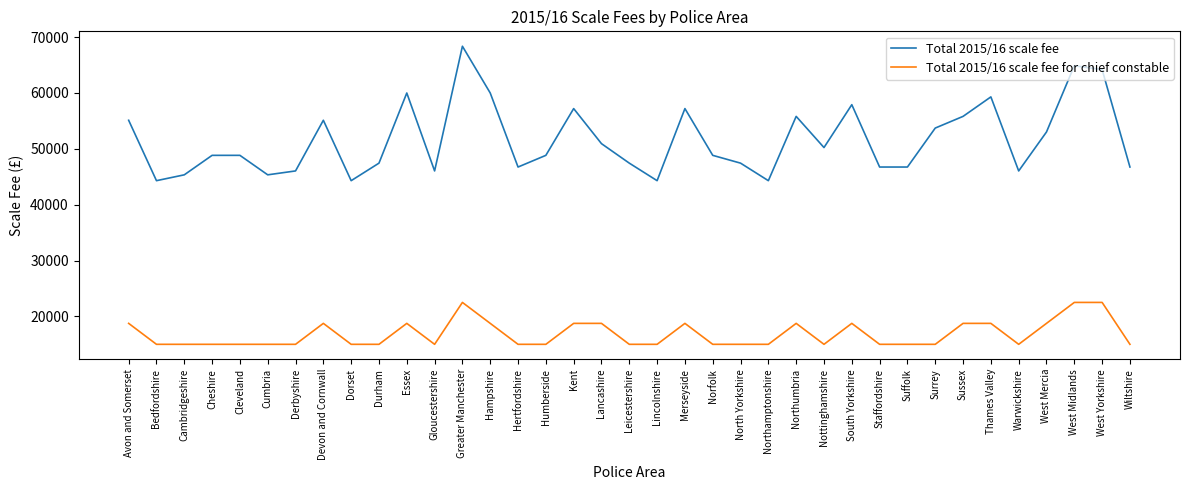

What value does the Total 2015/16 scale fee series have at Avon and Somerset, to the nearest 10?

55100